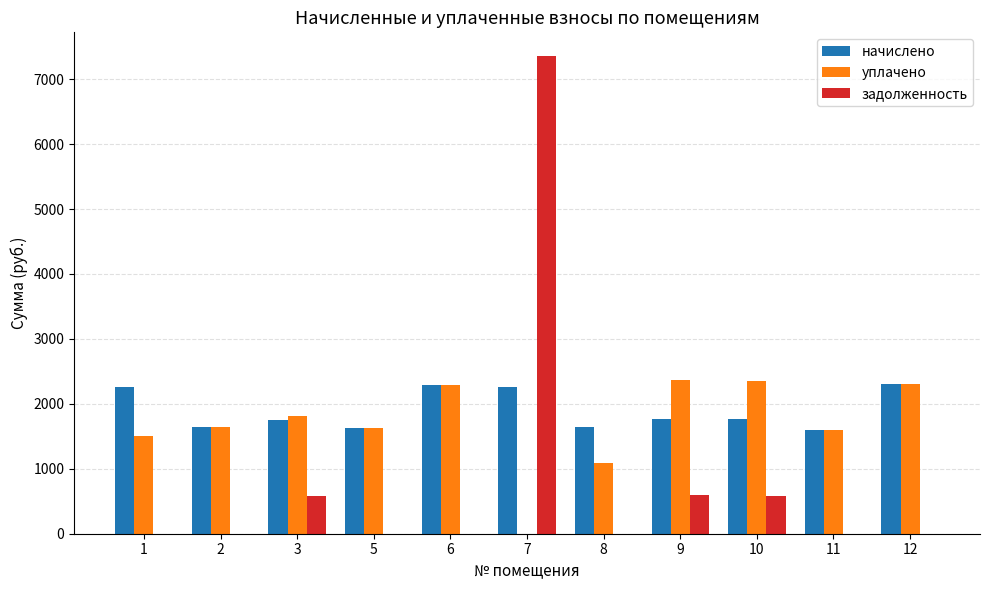

At which category is the sum across all series the highest?

7